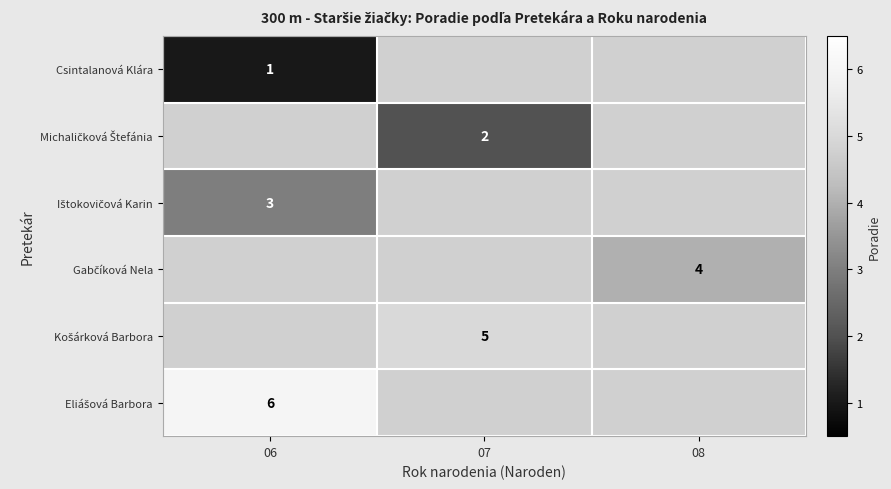

Is it true that Csintalanová Klára equals 1 at 06?

True